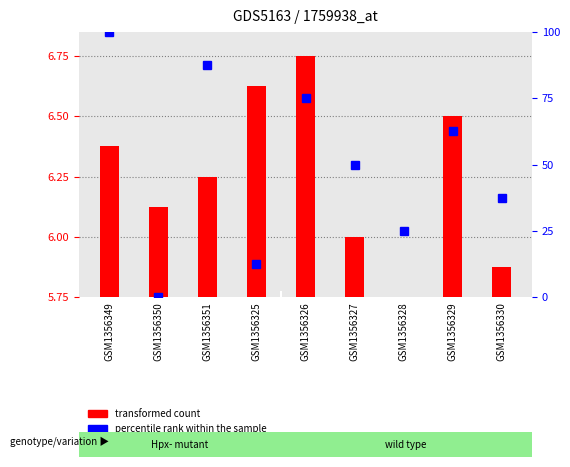

What is the sum of the values at GSM1356326 and GSM1356351?

162.5